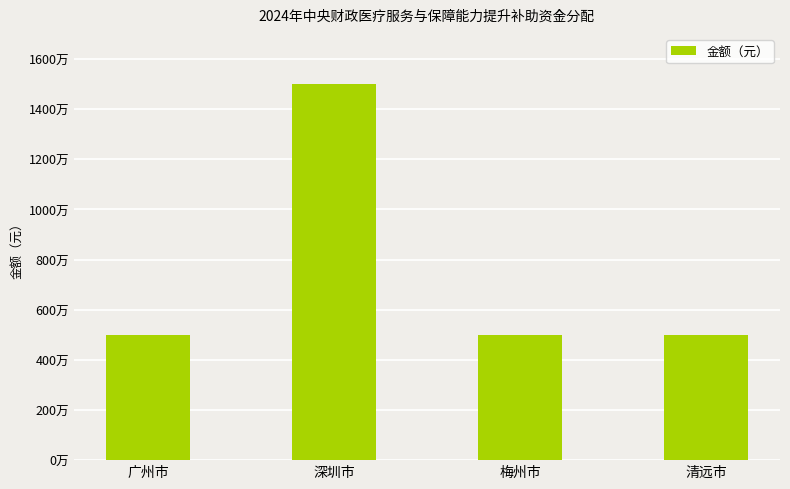

Are the bars horizontal?

No